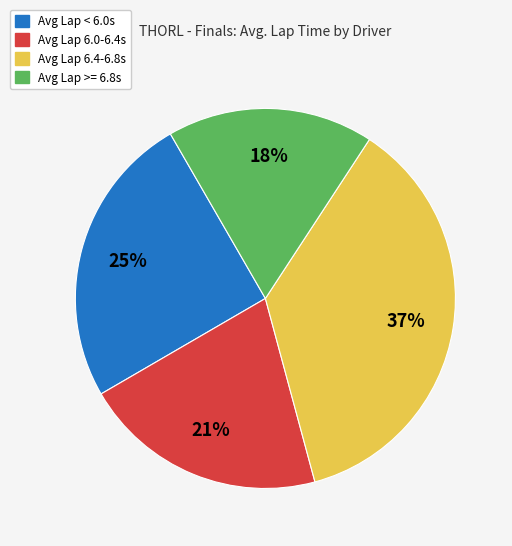

Is the sum of Avg Lap < 6.0s and Avg Lap 6.0-6.4s greater than half?

No